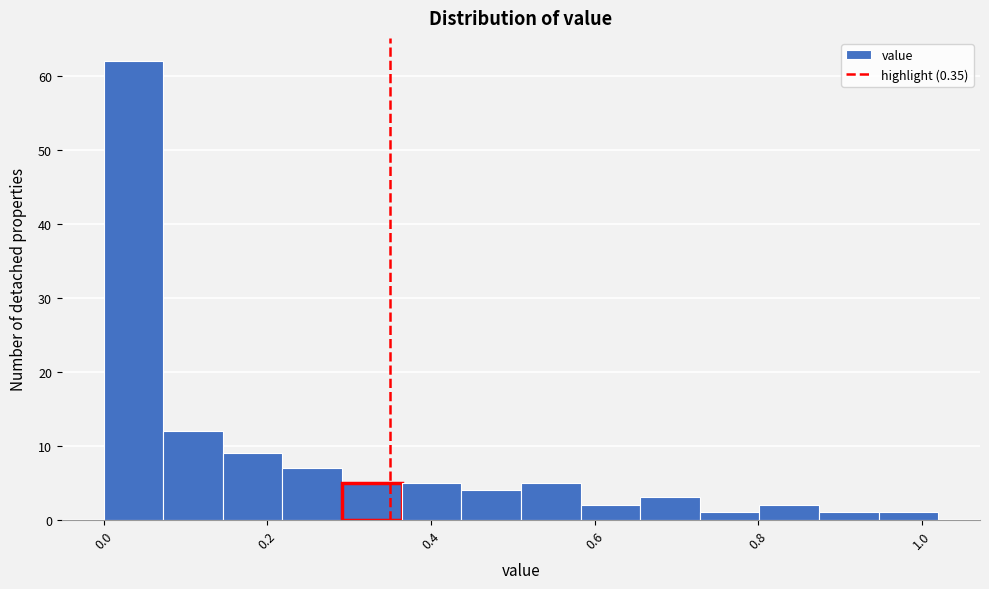

Around what value on the x-axis is the tallest bar? Give the approximate position of its centre, as read against the axis.

0.04